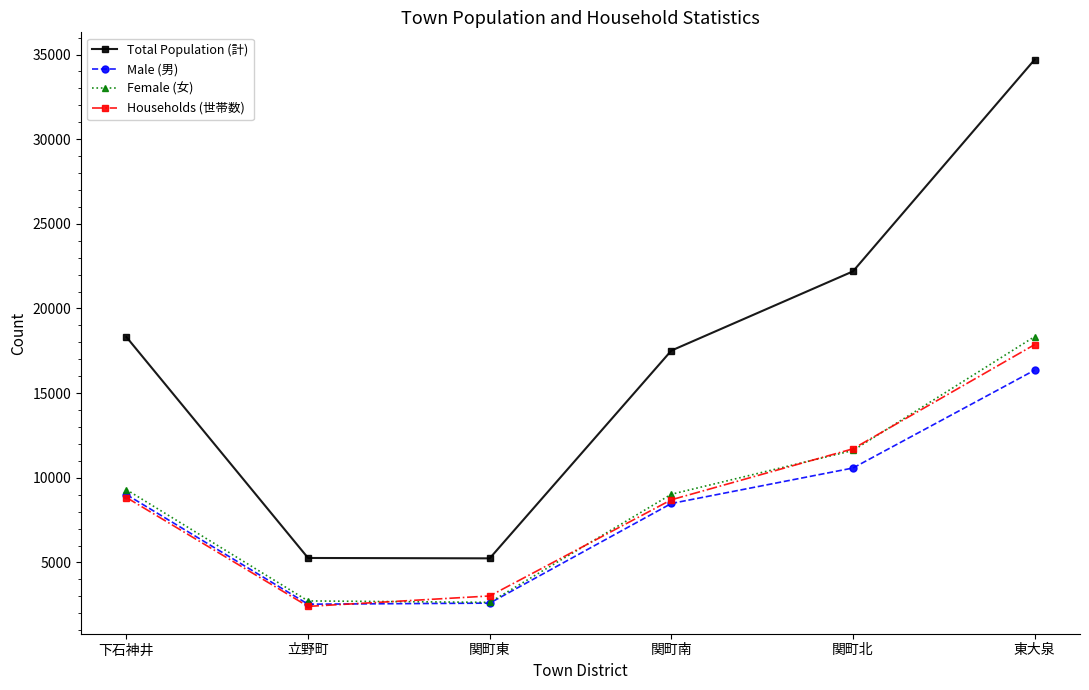

What is the spread (max minus min) of values at 下石神井?

9476